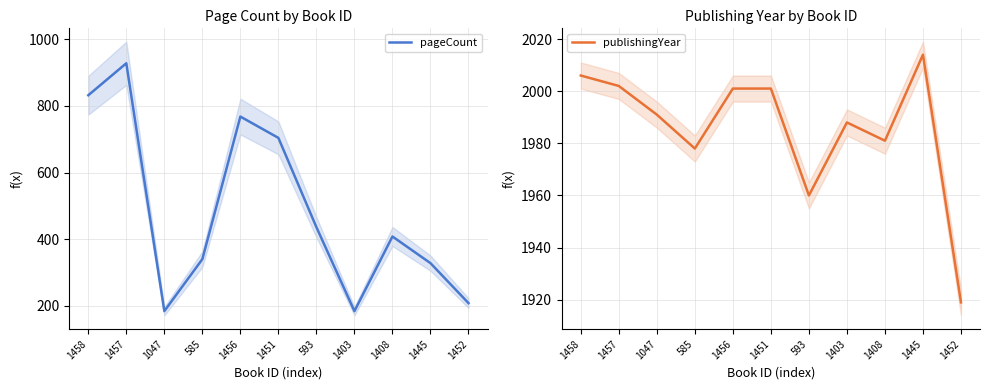

What is the approximate value of publishingYear at 1457, to the nearest 5?

2000